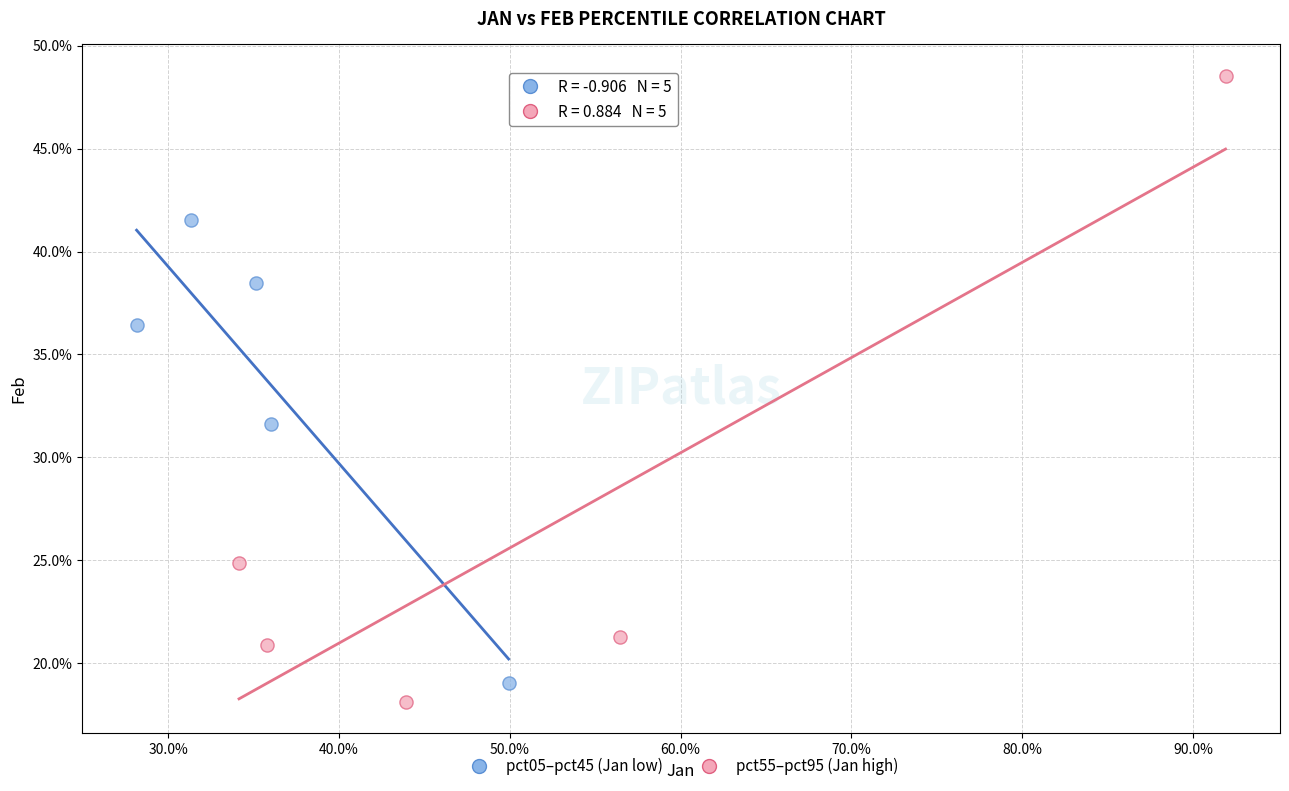

Which series has the largest Y range (max minus min)?

pct55–pct95 (Jan high)